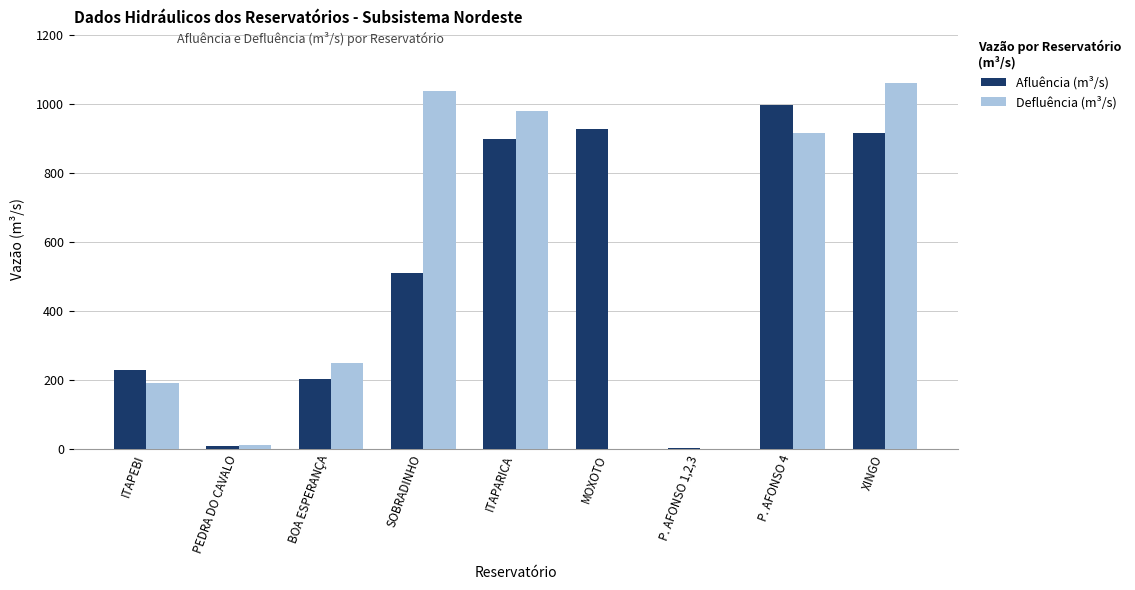

How many groups of bars are there?

9